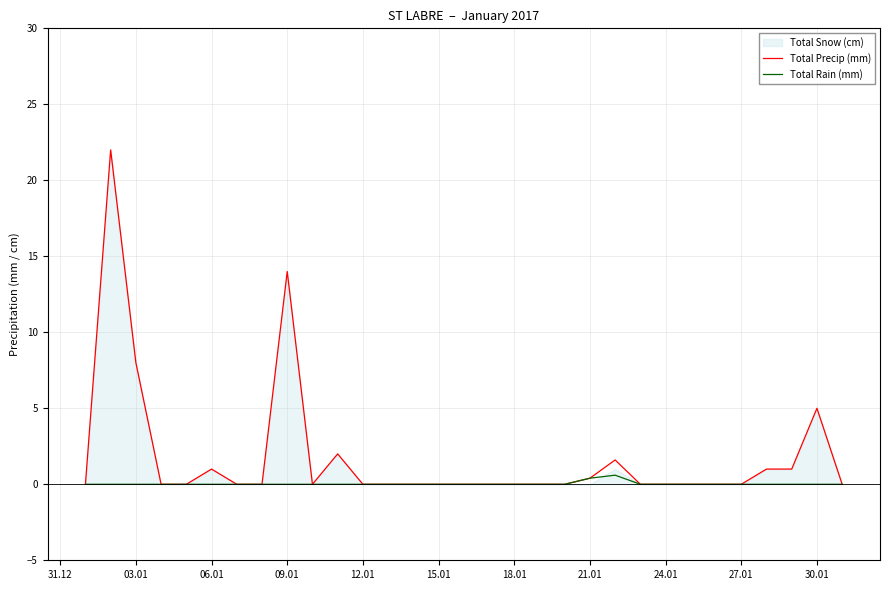

True or false: Total Rain (mm) has a value of 0.0 at 09.01.

True